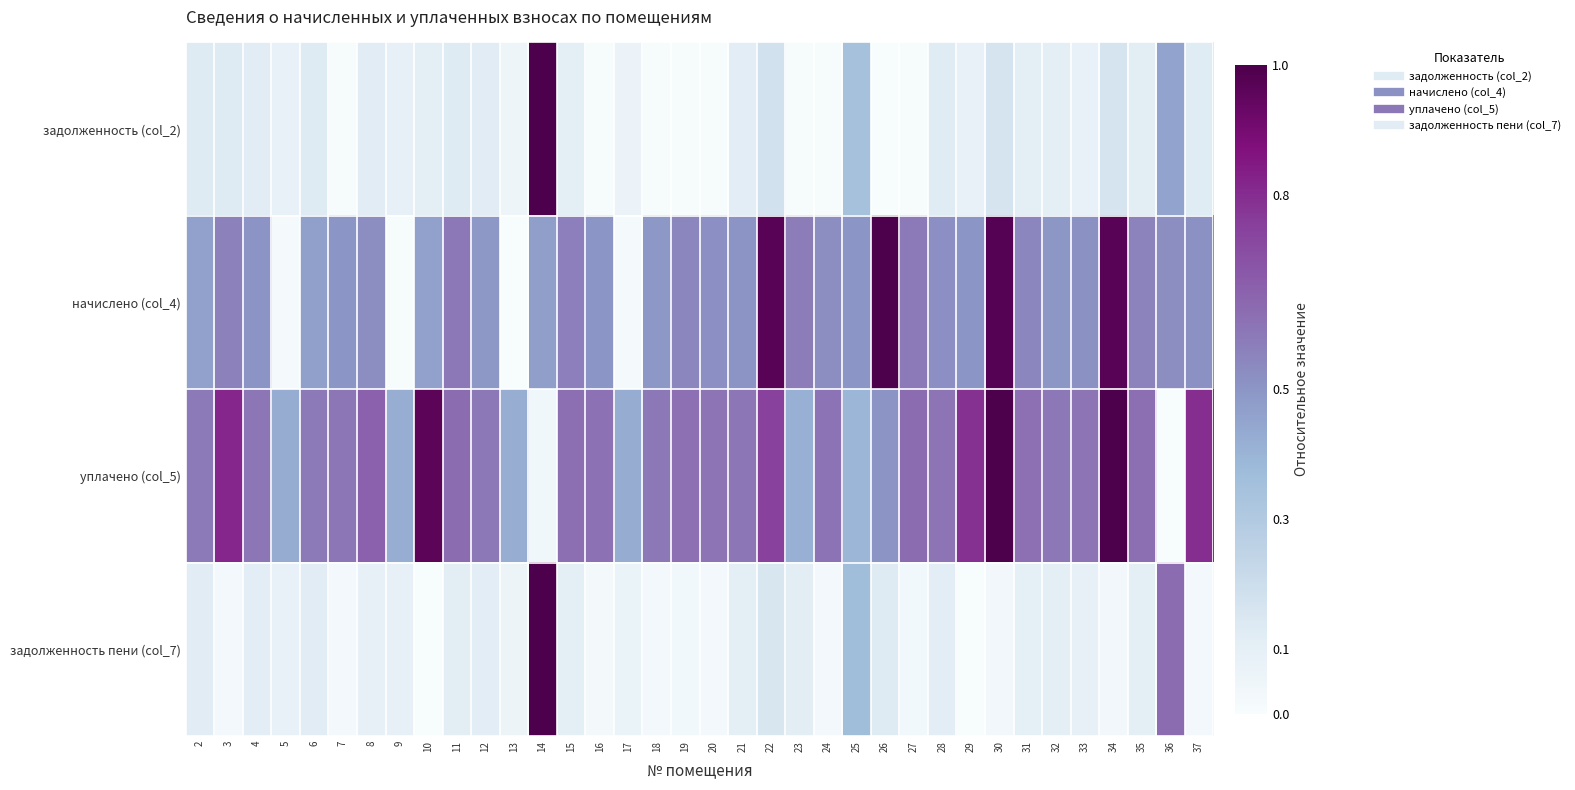

Reading left to right, transcribe all the data shown in this chart.

задолженность (col_2): 2=0.1	3=0.1	4=0.1	5=0.1	6=0.1	7=0.0	8=0.1	9=0.1	10=0.1	11=0.1	12=0.1	13=0.1	14=1.0	15=0.1	16=0.0	17=0.1	18=0.0	19=0.0	20=0.0	21=0.1	22=0.2	23=0.0	24=0.0	25=0.3	26=0.0	27=0.0	28=0.1	29=0.1	30=0.2	31=0.1	32=0.1	33=0.1	34=0.2	35=0.1	36=0.5	37=0.1
начислено (col_4): 2=0.5	3=0.6	4=0.5	5=0.0	6=0.5	7=0.5	8=0.5	9=0.0	10=0.5	11=0.6	12=0.5	13=0.0	14=0.5	15=0.6	16=0.5	17=0.0	18=0.5	19=0.5	20=0.5	21=0.5	22=1.0	23=0.6	24=0.5	25=0.5	26=1.0	27=0.6	28=0.5	29=0.5	30=1.0	31=0.5	32=0.5	33=0.5	34=1.0	35=0.6	36=0.5	37=0.5
уплачено (col_5): 2=0.6	3=0.8	4=0.6	5=0.4	6=0.6	7=0.6	8=0.7	9=0.4	10=1.0	11=0.6	12=0.6	13=0.4	14=0.0	15=0.6	16=0.6	17=0.4	18=0.6	19=0.6	20=0.6	21=0.6	22=0.7	23=0.4	24=0.6	25=0.4	26=0.5	27=0.6	28=0.6	29=0.8	30=1.0	31=0.6	32=0.6	33=0.6	34=1.0	35=0.6	36=0.0	37=0.8
задолженность пени (col_7): 2=0.1	3=0.0	4=0.1	5=0.1	6=0.1	7=0.0	8=0.1	9=0.1	10=0.0	11=0.1	12=0.1	13=0.1	14=1.0	15=0.1	16=0.0	17=0.1	18=0.0	19=0.0	20=0.0	21=0.1	22=0.2	23=0.1	24=0.0	25=0.4	26=0.1	27=0.0	28=0.1	29=0.0	30=0.0	31=0.1	32=0.1	33=0.1	34=0.0	35=0.1	36=0.6	37=0.0